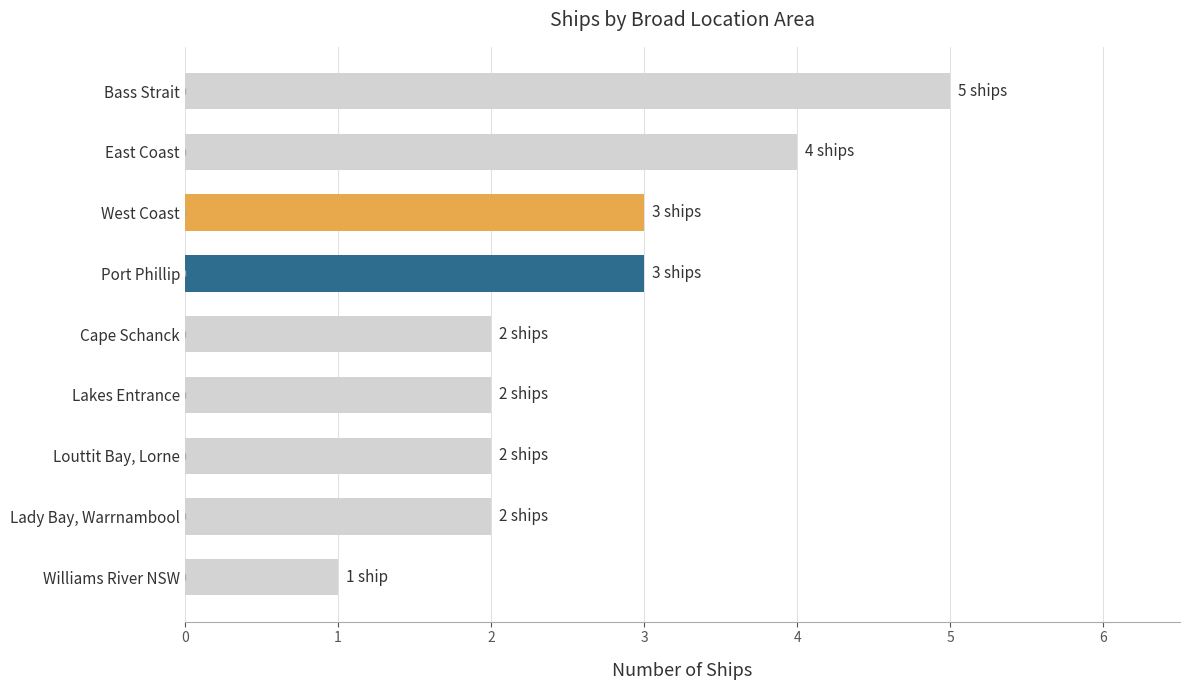

What is the difference between the maximum and minimum values?

4